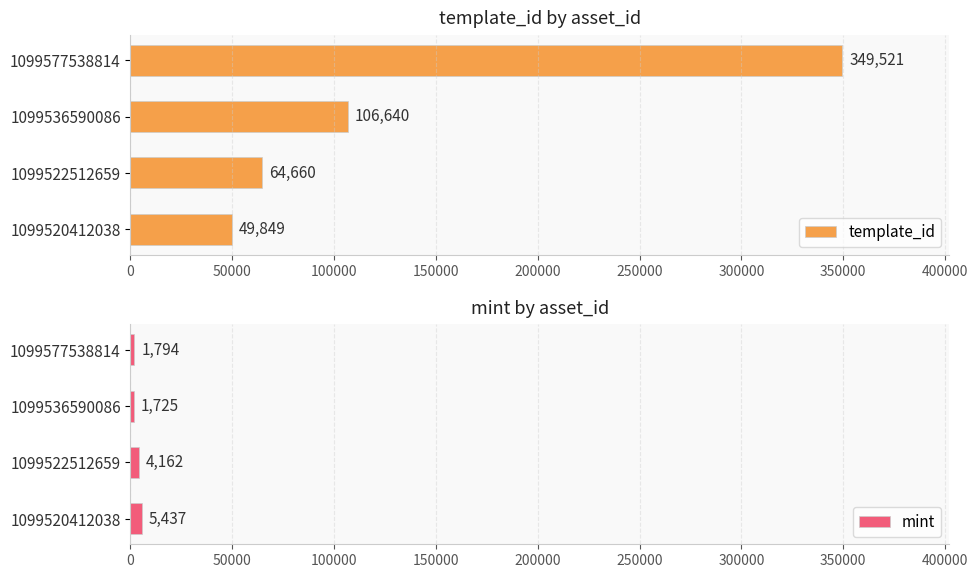

What value does the template_id series have at 1099522512659, to the nearest 50?

64650